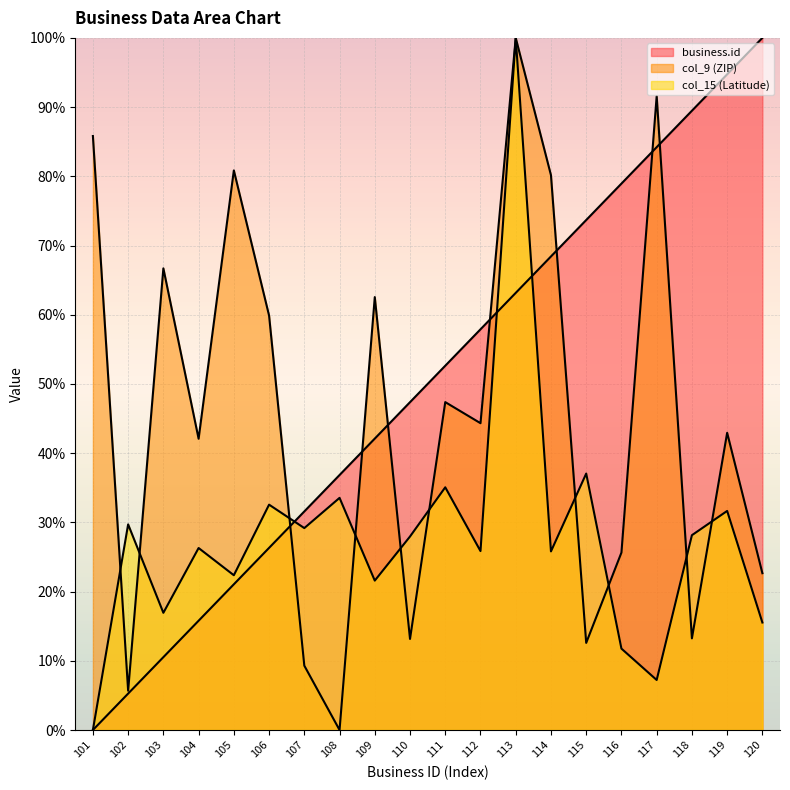

What is the value of the col_9 (ZIP) point at the 3rd from the left?

66.7